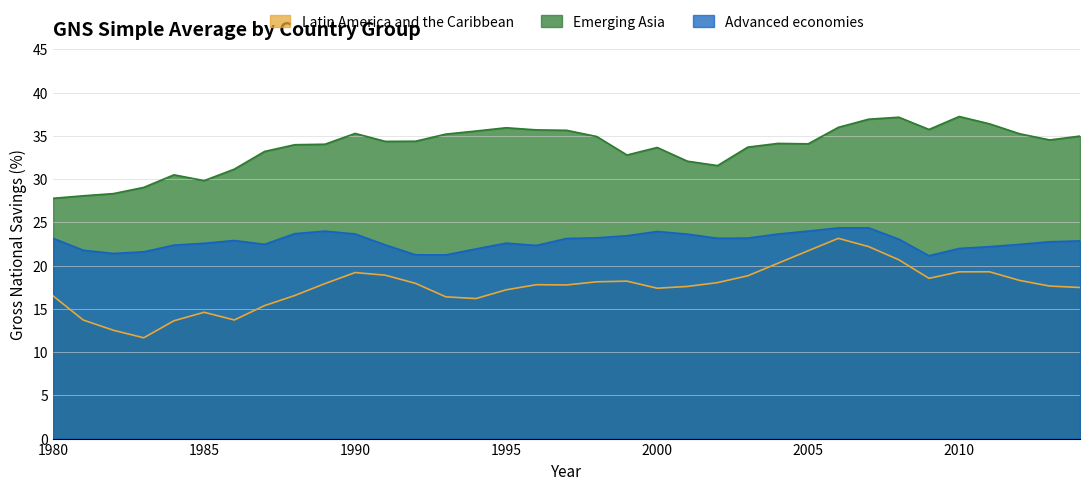

Is the value of Emerging Asia at 2001 greater than the value of Latin America and the Caribbean at 1985?

Yes